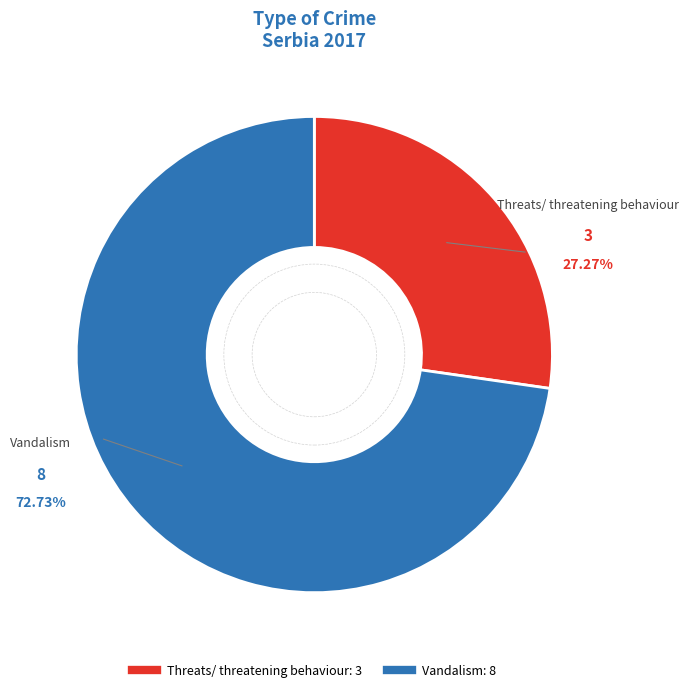

Rank the categories by value from lowest to highest.

Threats/ threatening behaviour, Vandalism